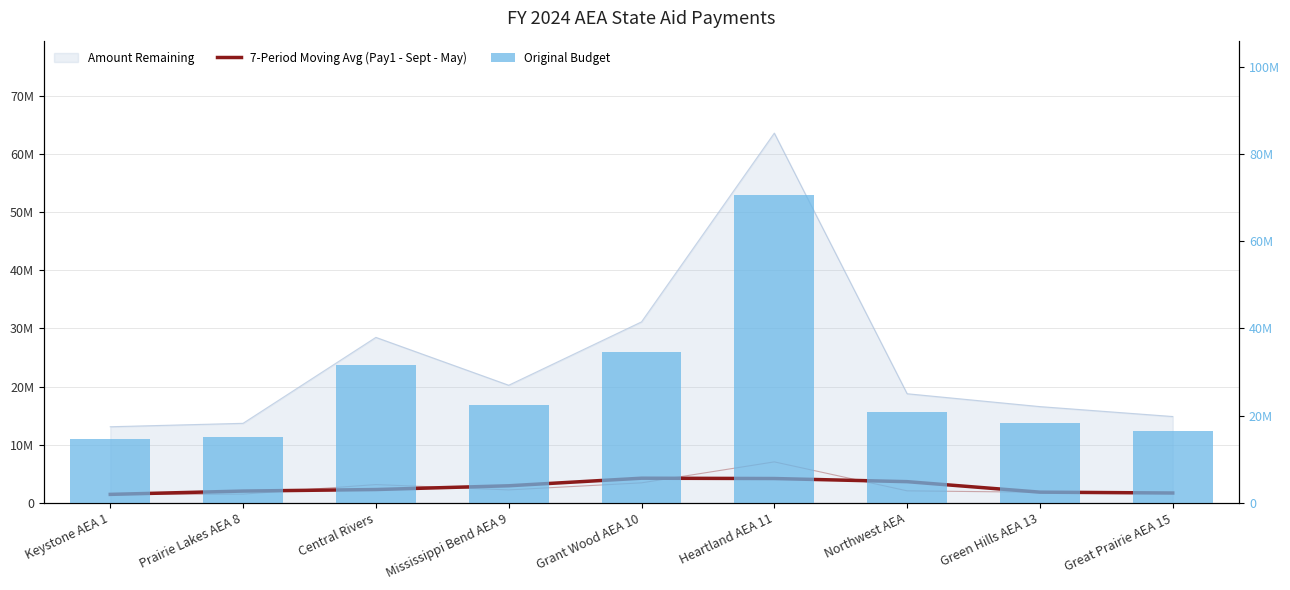

What is the minimum value shown in the chart?

1477491